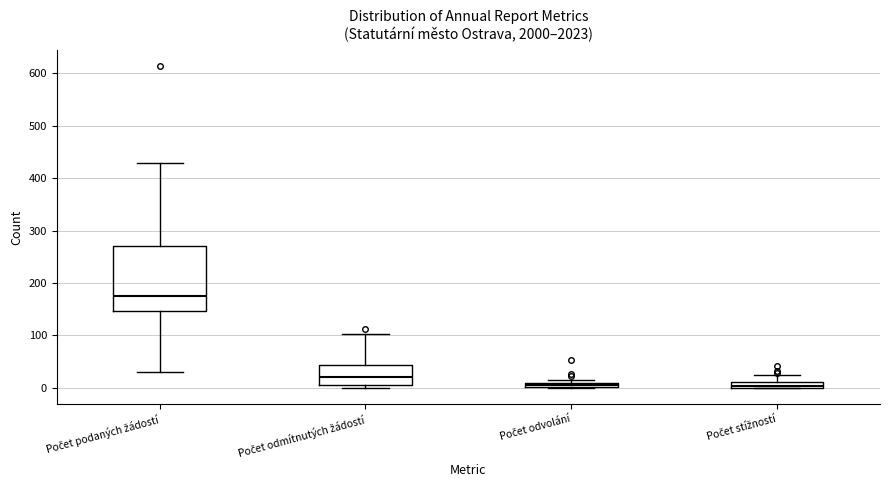

Where is the upper edge of the box for Počet odvolání on the y-axis? The values are not printed on the chart, so give them approximately, as read against the axis.

10